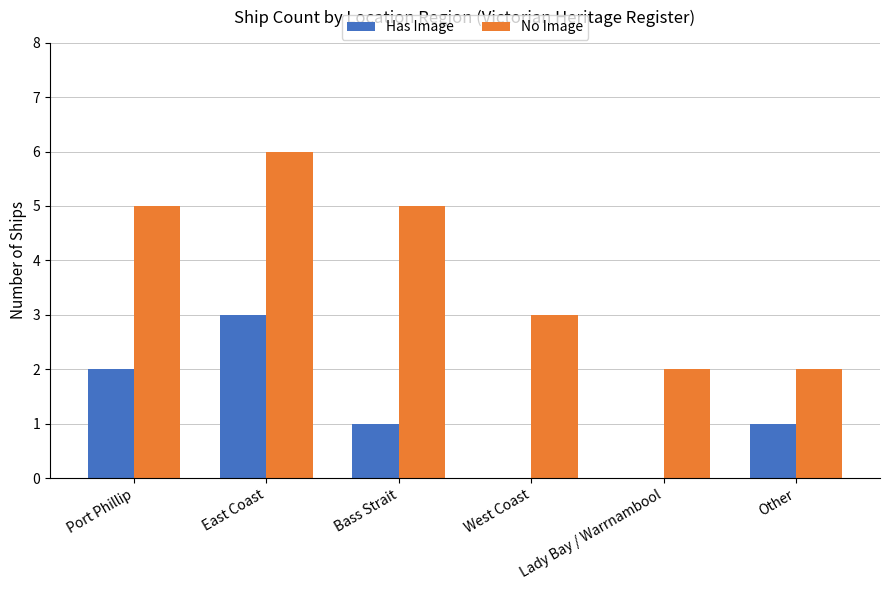

How many distinct data groups are displayed?

2